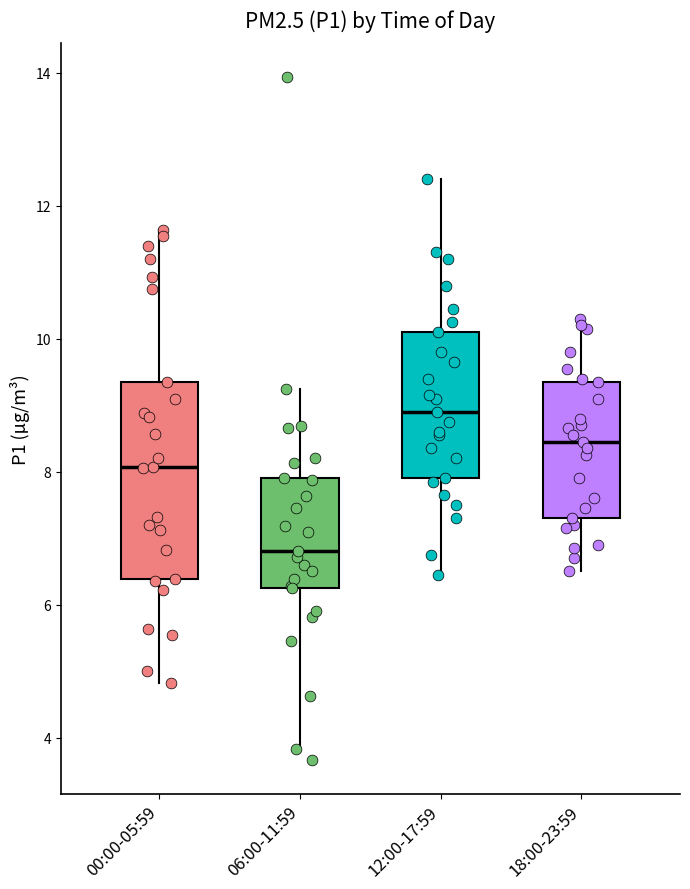

Comparing the boxes themselves (not the whiskers), which one is the tallest?

00:00-05:59